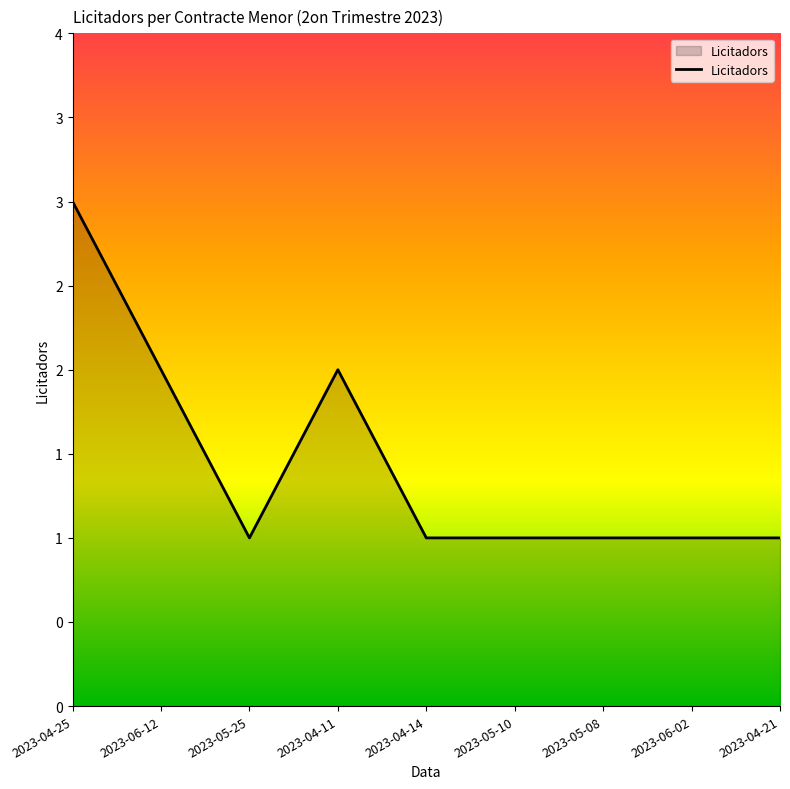

Does the chart have visible grid lines?

No